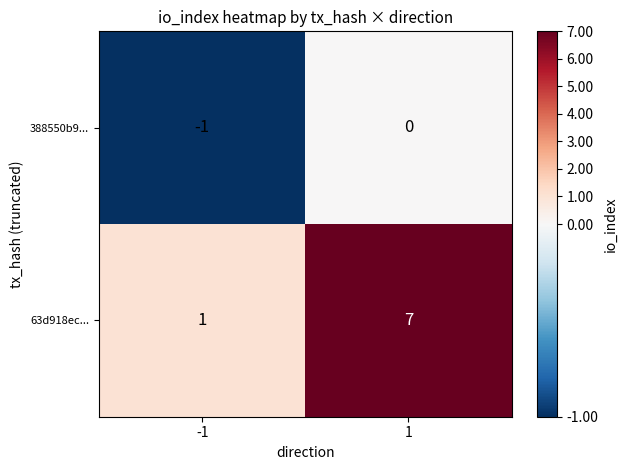

Is it true that 388550b9... equals -1 at -1?

True